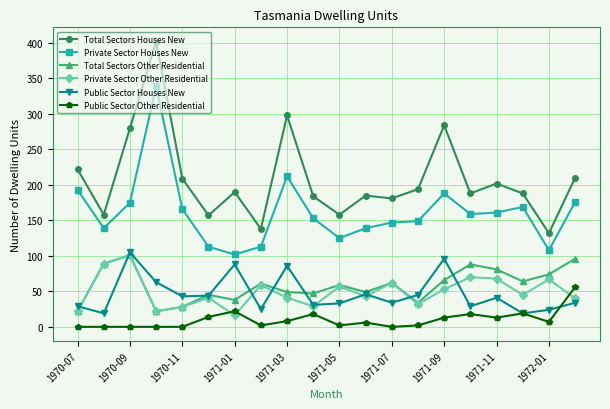

Which series has the largest range (max minus min)?

Total Sectors Houses New